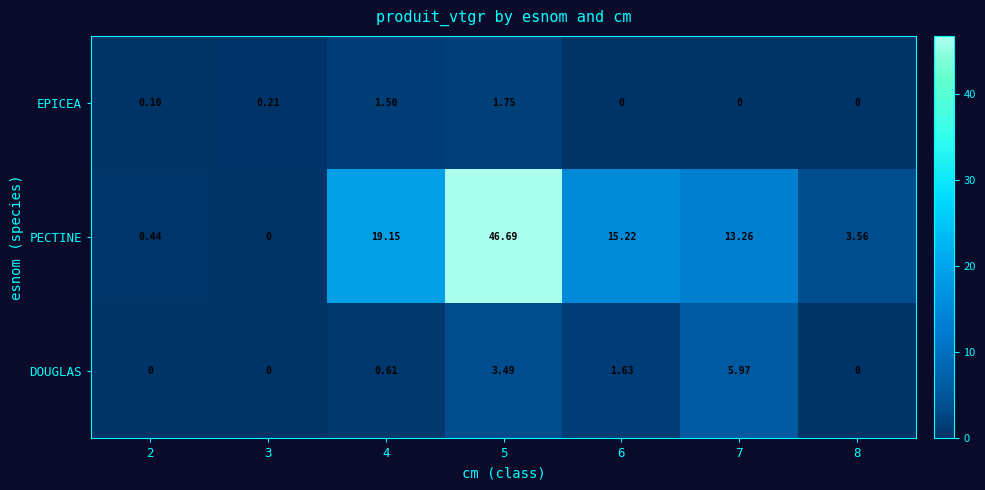

Which series has the widest spread of values?

PECTINE